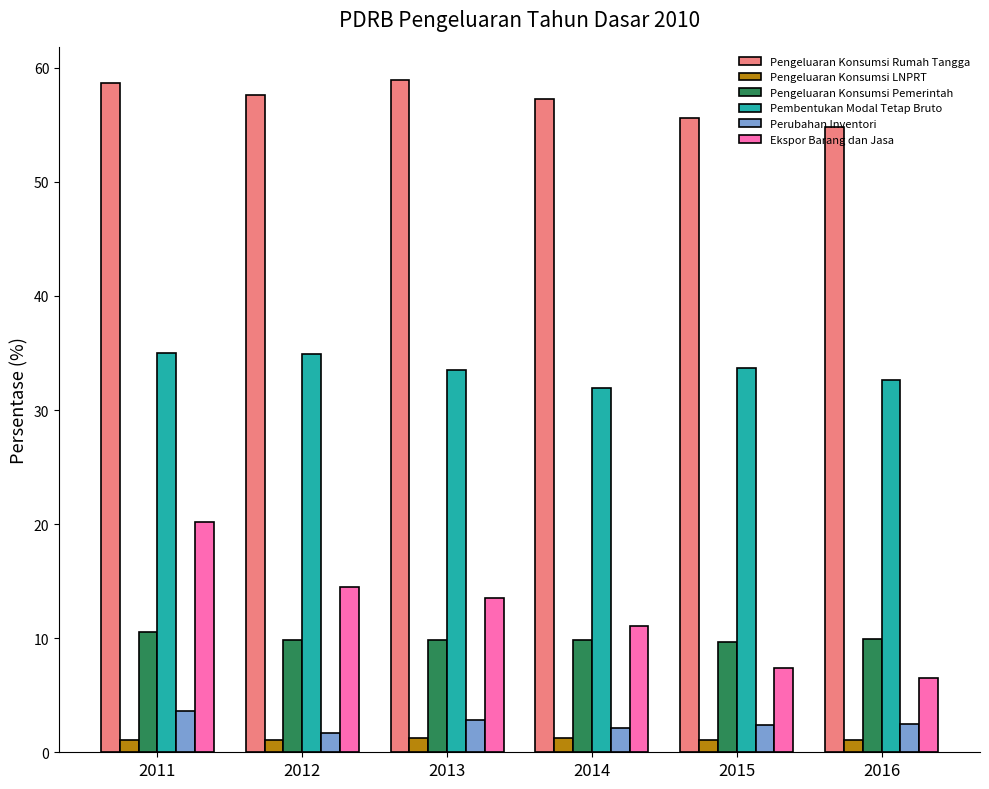

What is the minimum value for Pengeluaran Konsumsi Rumah Tangga?

54.8